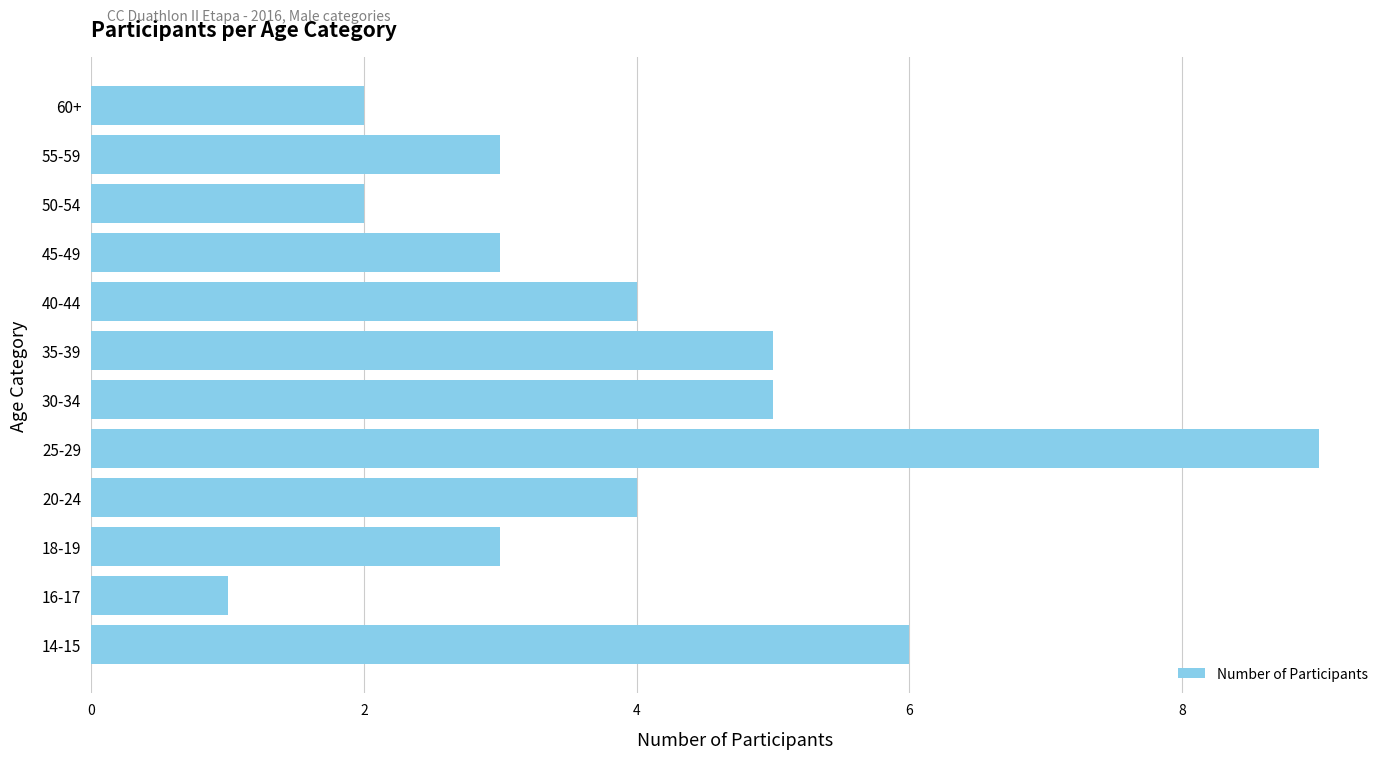

Which has a higher value, 35-39 or 45-49?

35-39